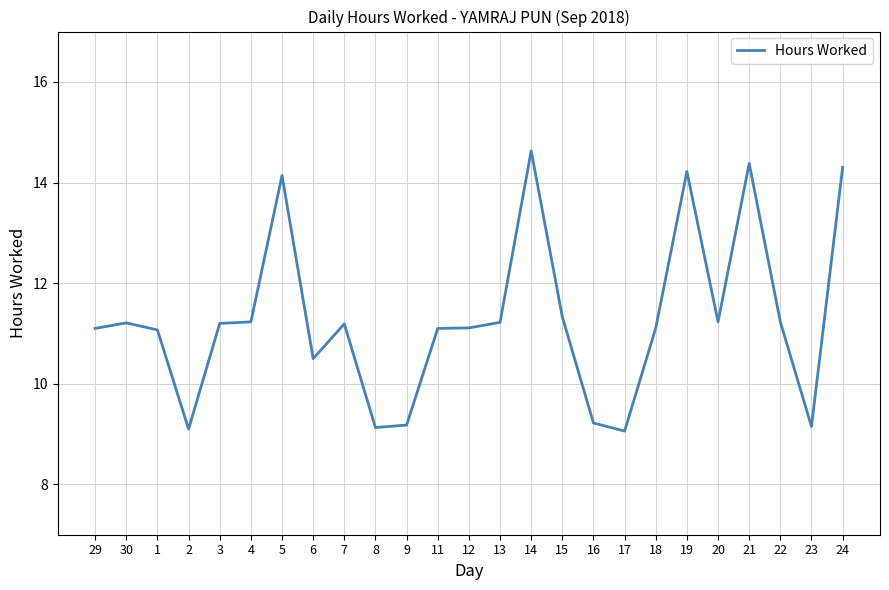

The value at 20 is 11.2. True or false?

True